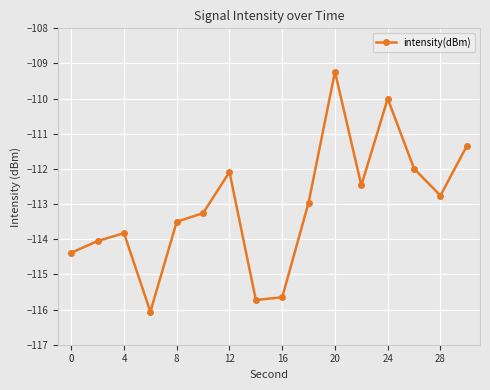

True or false: the data has more than 2 interior local peaks.

True